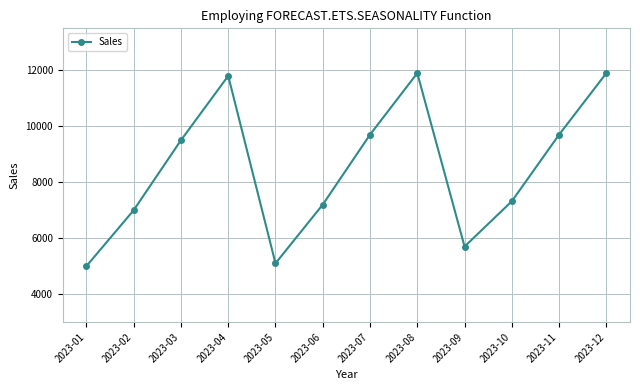

Does the chart display data point markers on the line(s)?

Yes